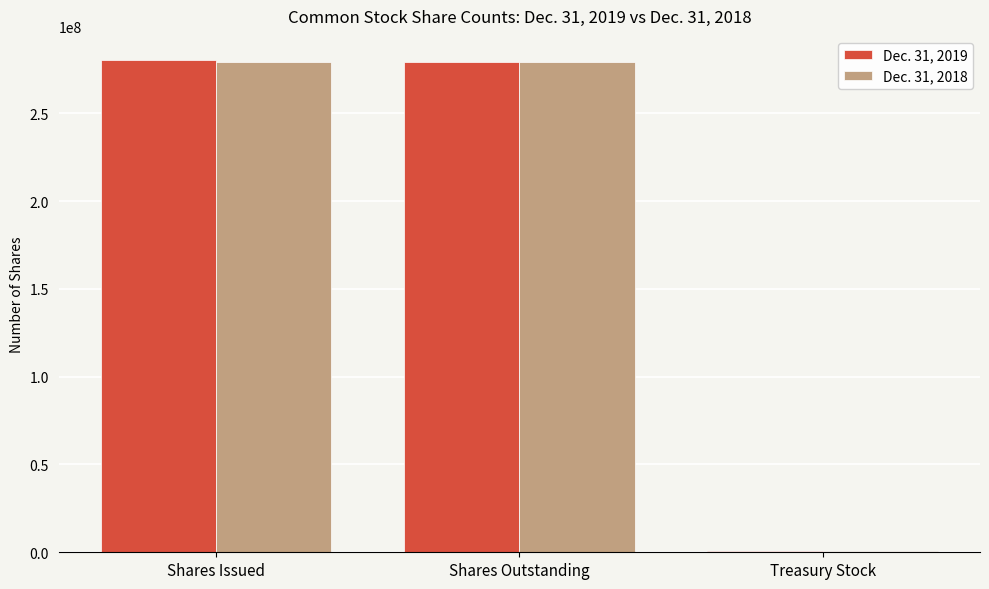

Does the chart contain stacked bars?

No